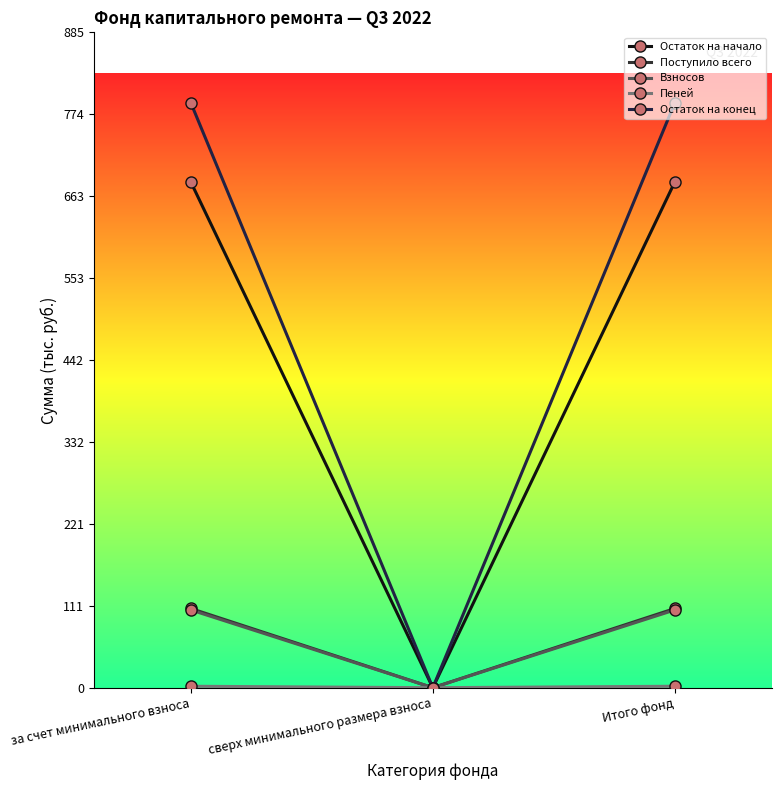

How many lines are shown in the chart?

5